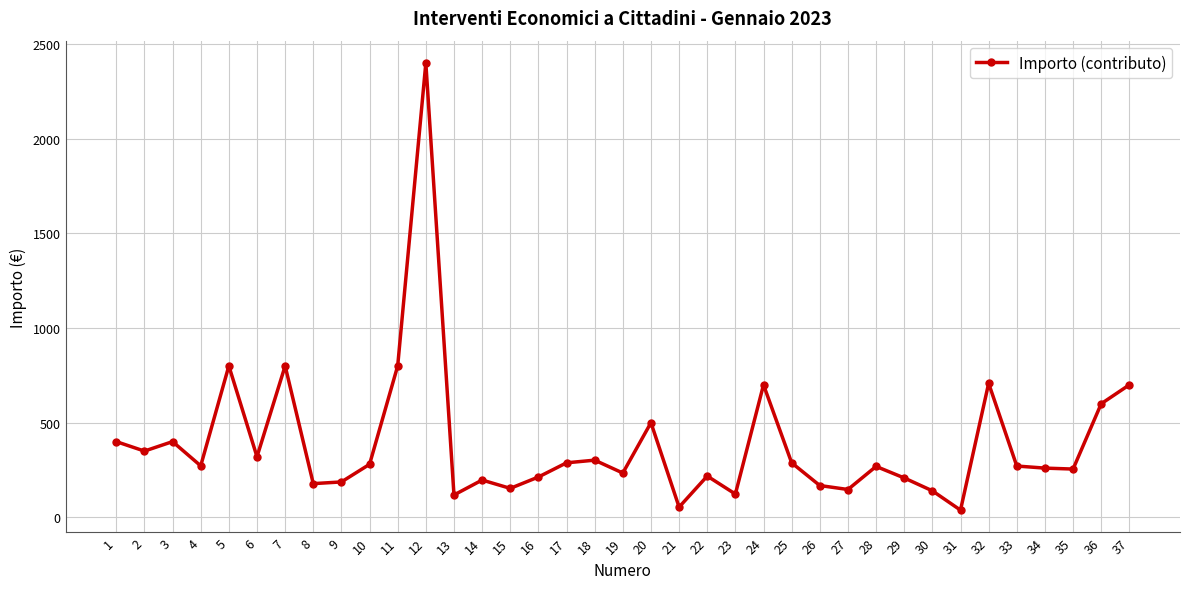

What is the value of the 29th point from the left?

208